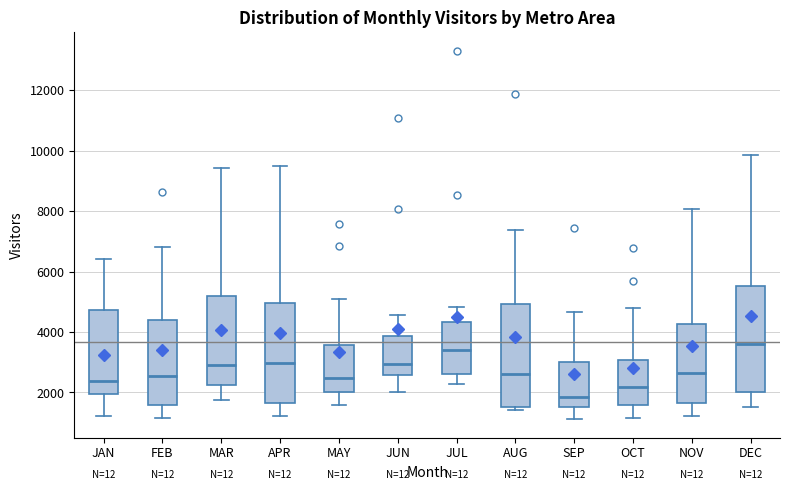

Where is the lower edge of the box for OCT on the y-axis? The values are not printed on the chart, so give them approximately, as read against the axis.

1600